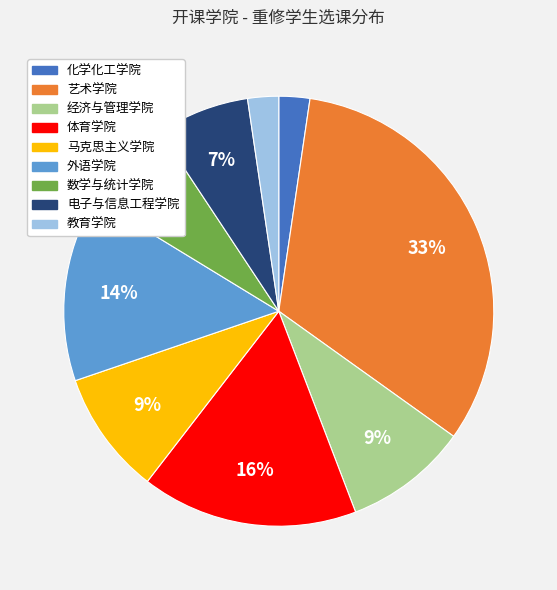

Combined, do 艺术学院 and 化学化工学院 account for over 50%?

No